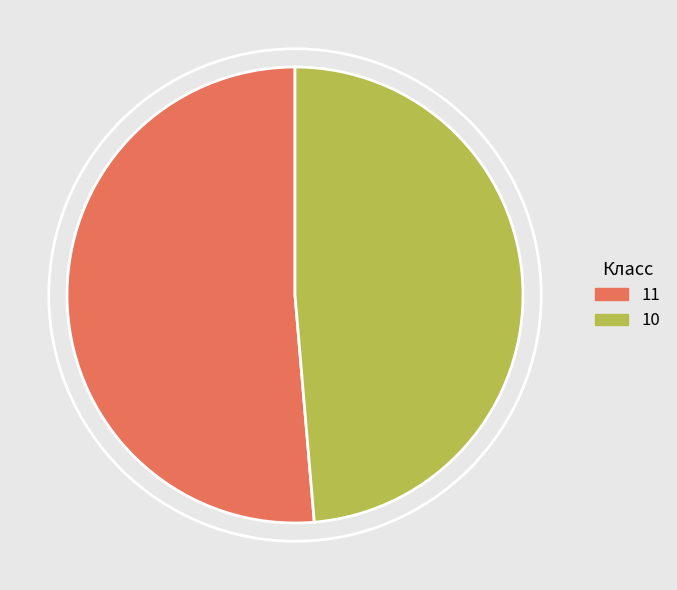

Approximately how many times larger is the value at 10 compared to 11?

0.9